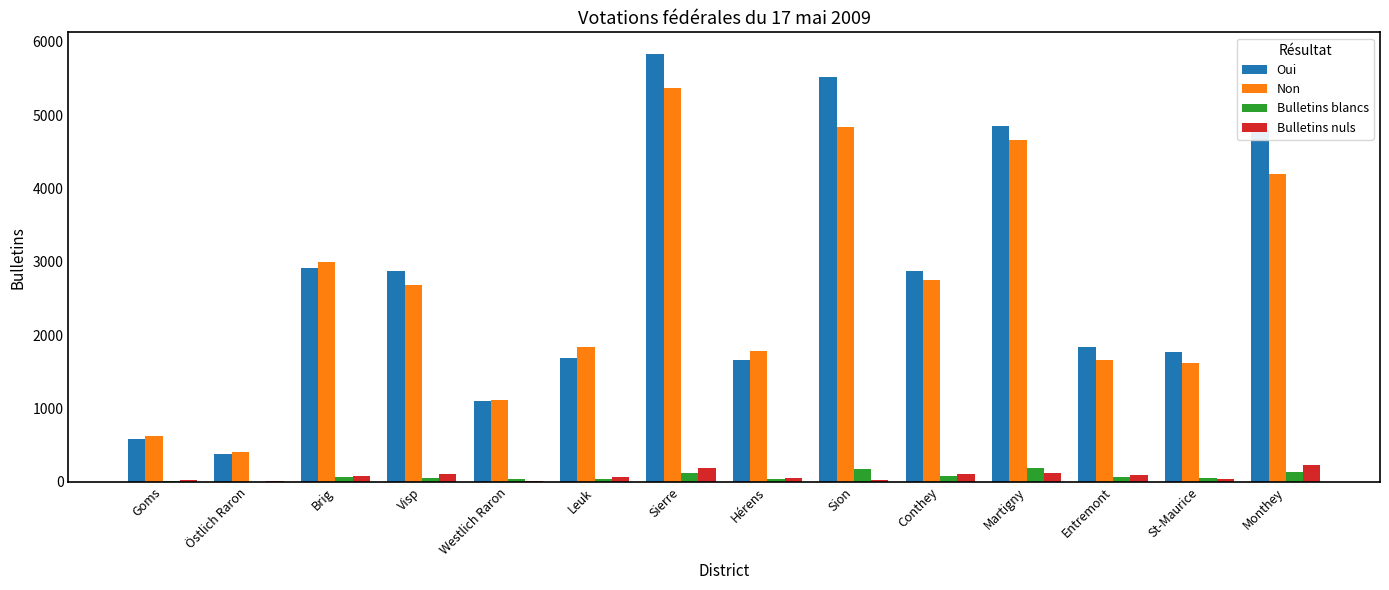

At which category is the sum across all series the highest?

Sierre